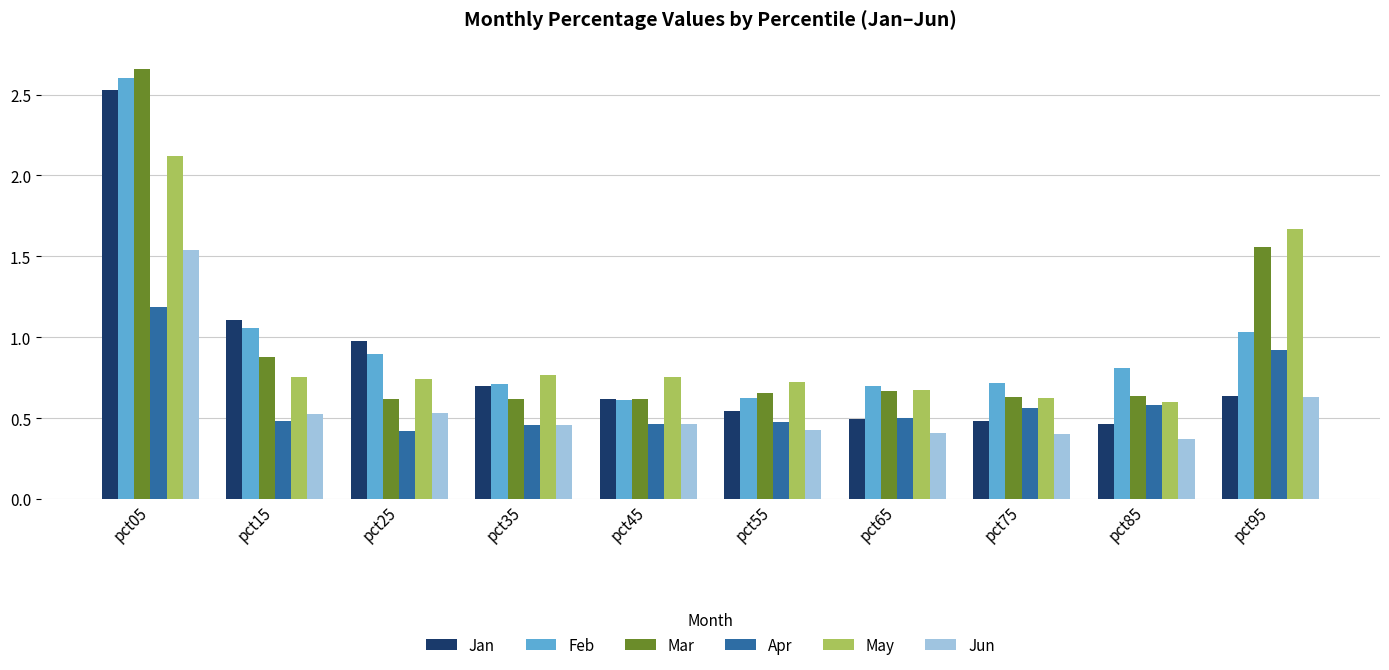

How many Apr values are between 0 and 1?

9